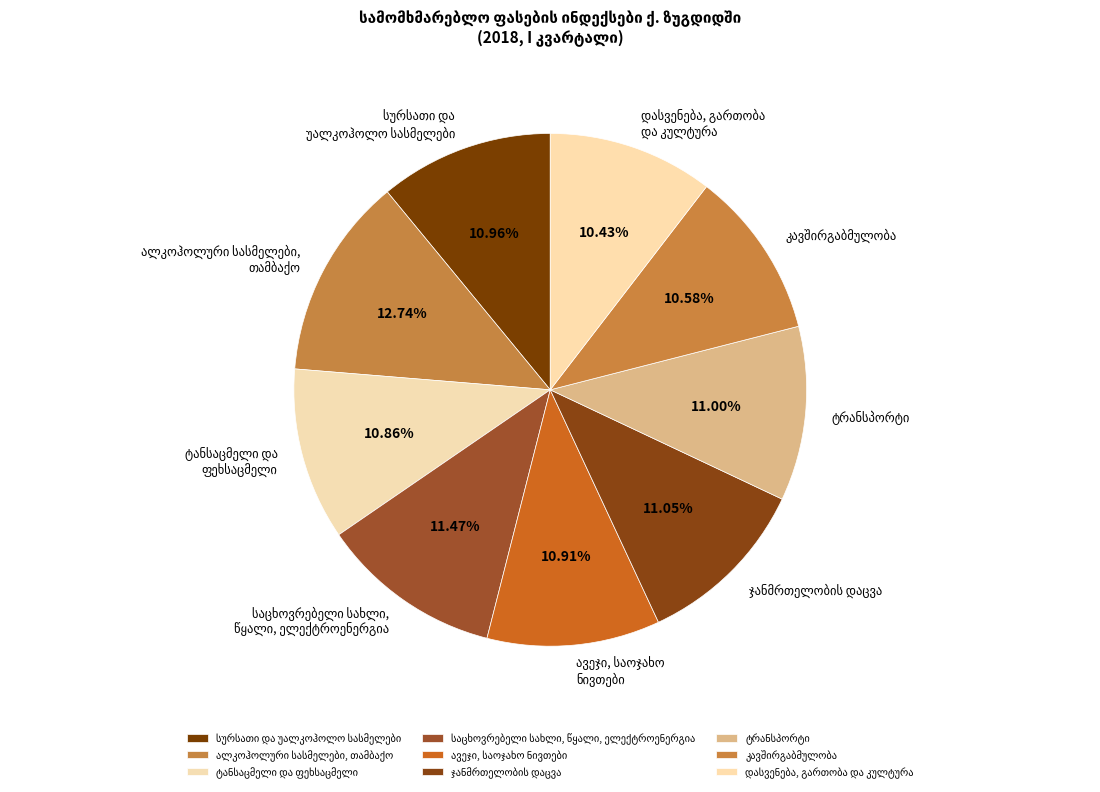

Is there a majority slice in this chart?

No